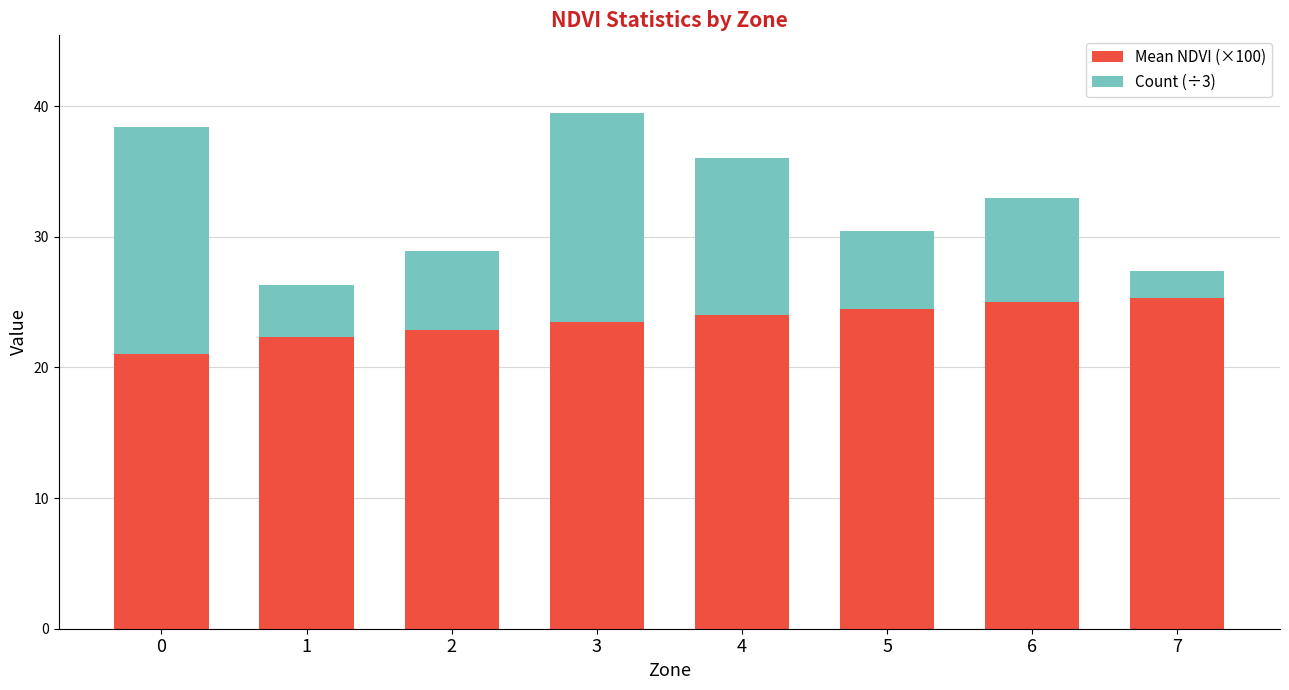

How many values in the Mean NDVI (×100) series exceed 24?

4